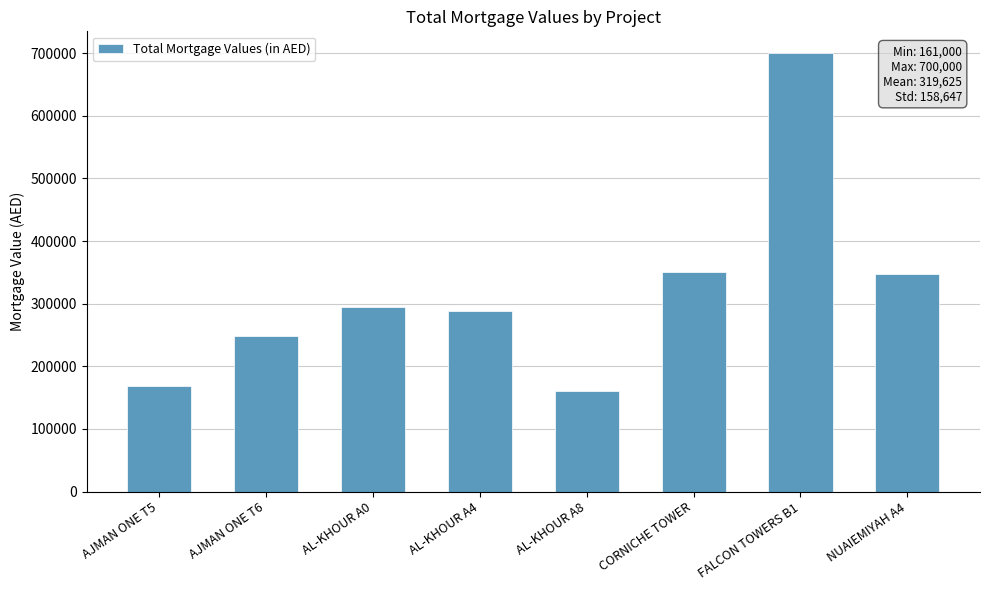

What is the sum of all values?

2557000